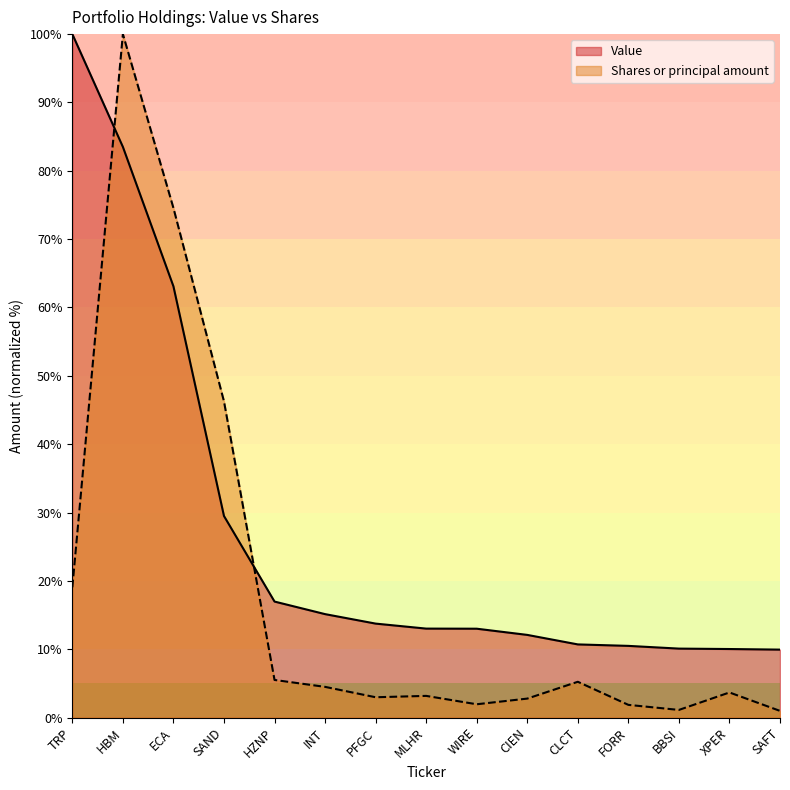

At which category is the sum across all series the highest?

HBM